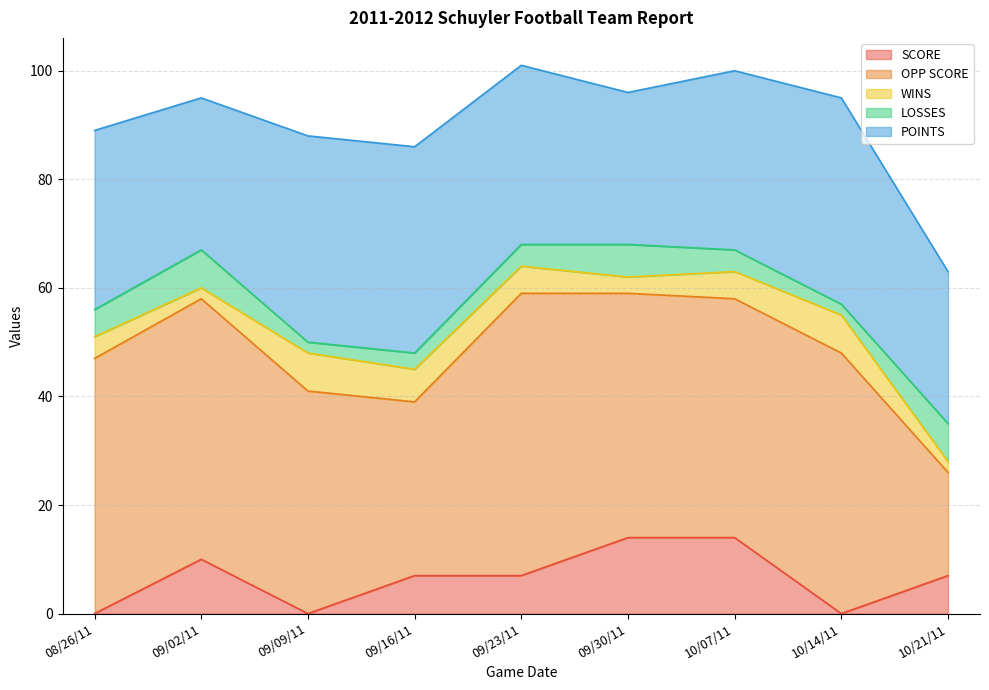

Which series changed the most between 09/09/11 and 10/07/11?

SCORE